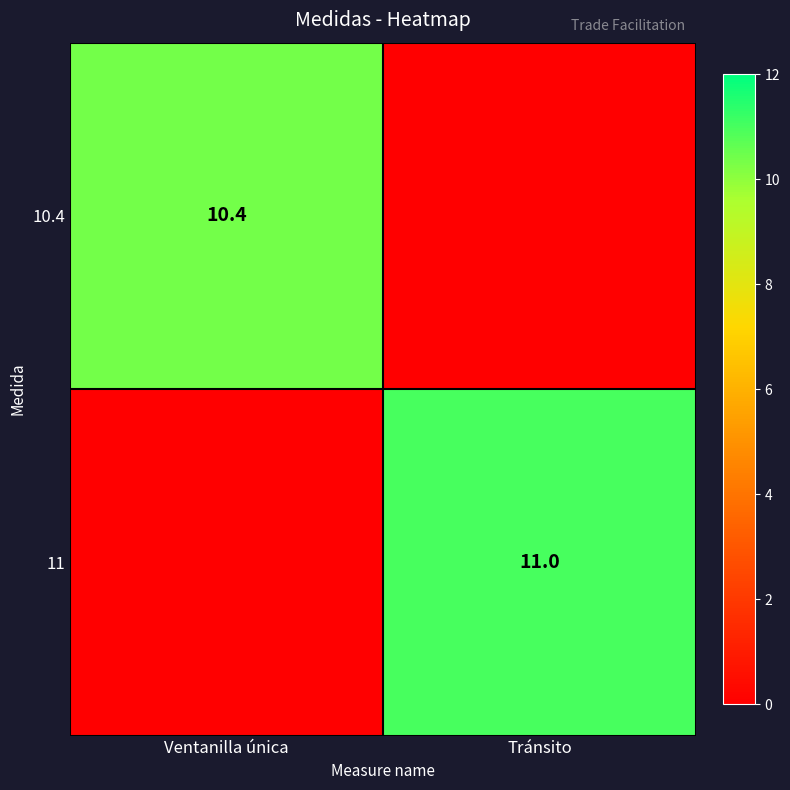

At how many categories does at least one series exceed 4?

2